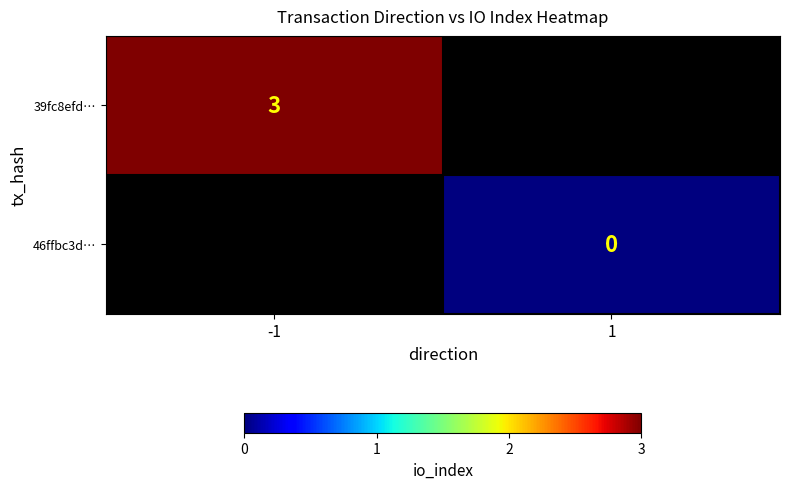

True or false: 39fc8efd… has a value of 3 at -1.

True